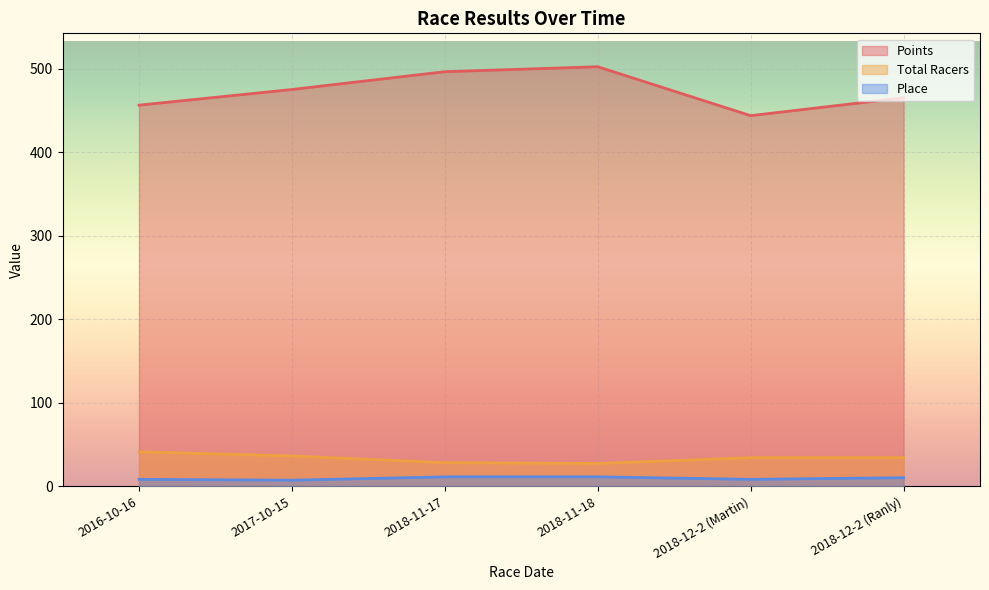

Which label corresponds to the largest value in the chart?

2018-11-18